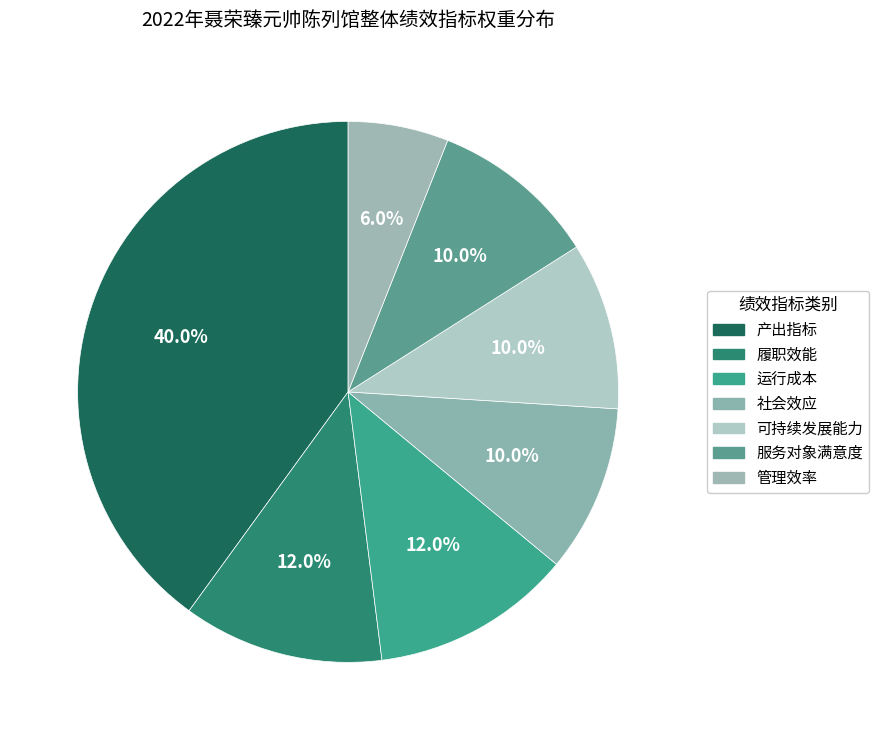

How many slices are in this pie chart?

7